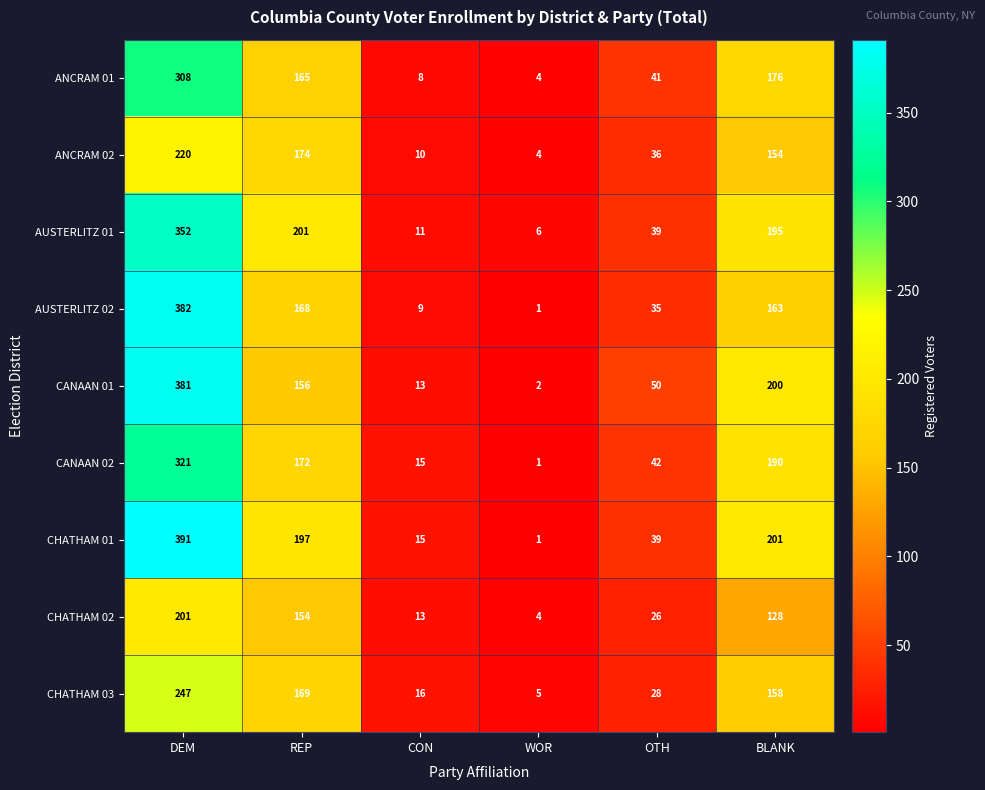

At which category is the sum across all series the highest?

DEM